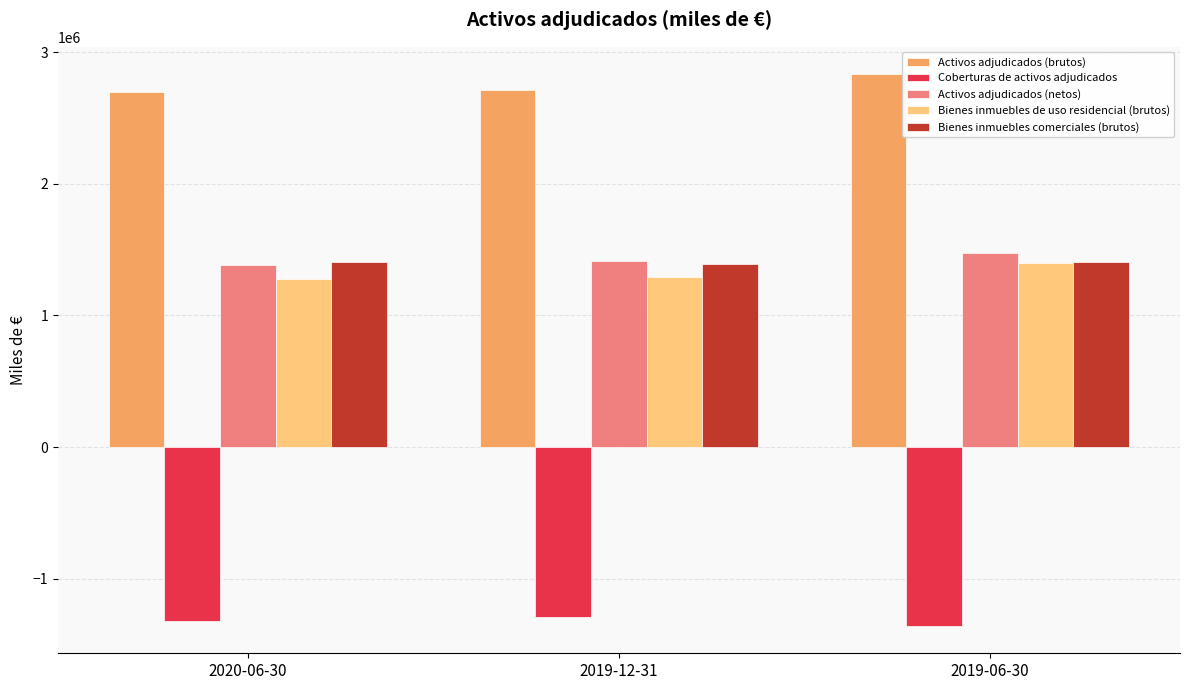

How many bars are there in total?

15